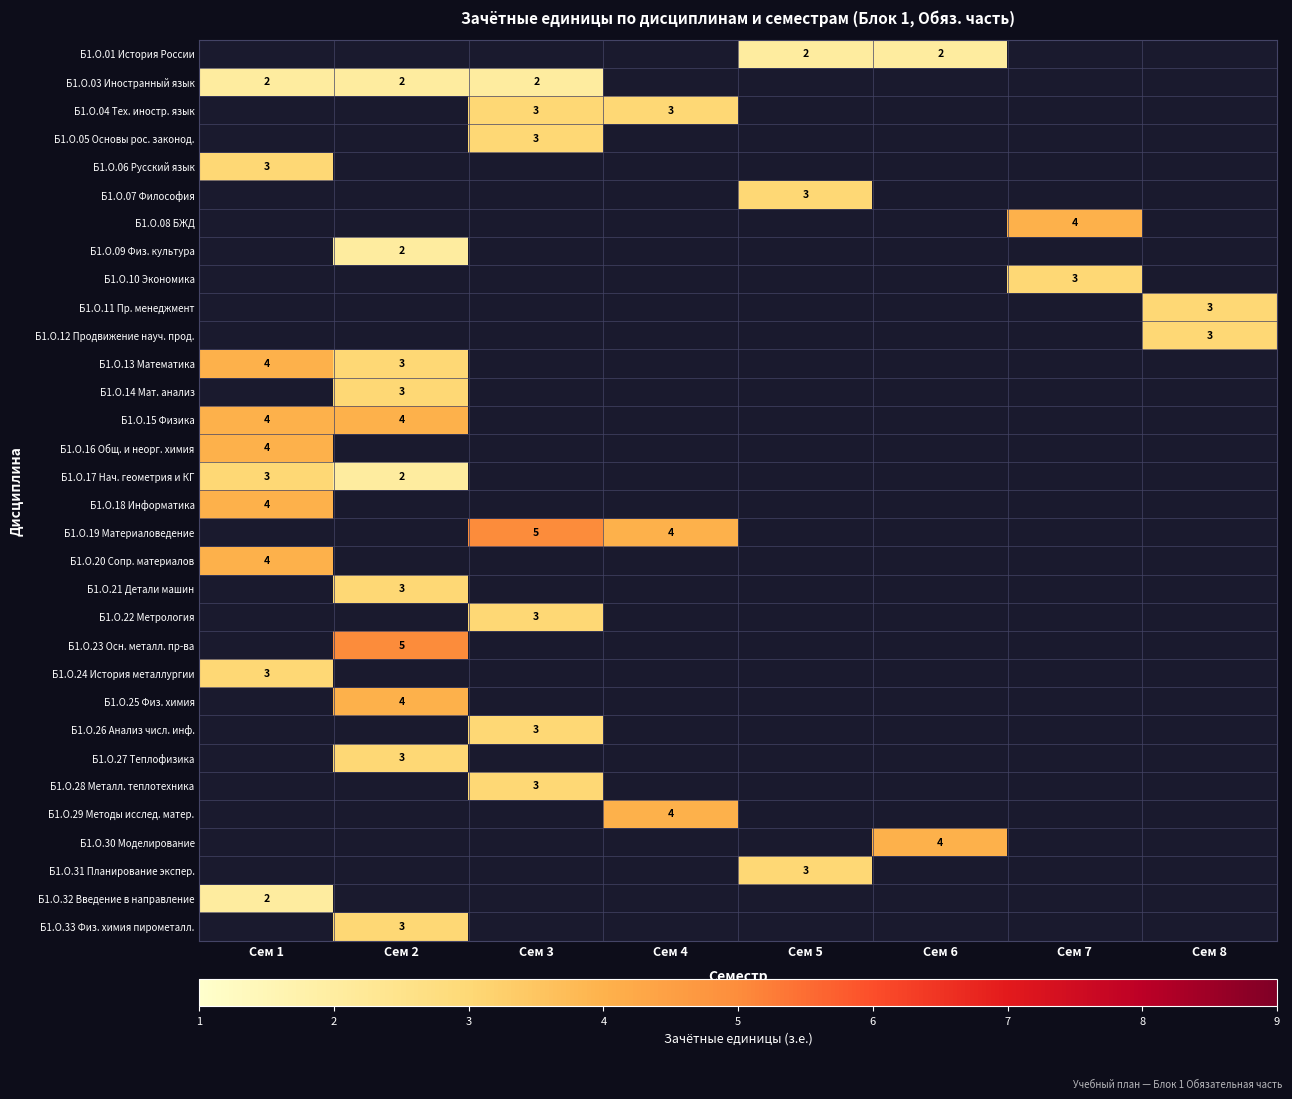

Which category has the highest value across all series?

Сем 3